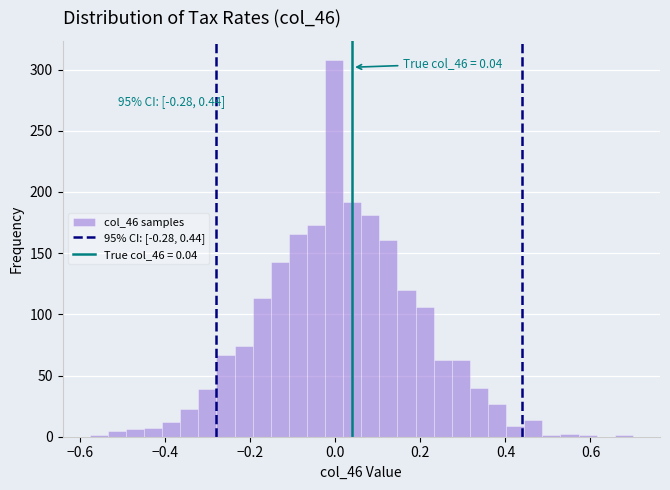

Read against the x-axis, roughly where is the centre of the tallest bar?

0.00